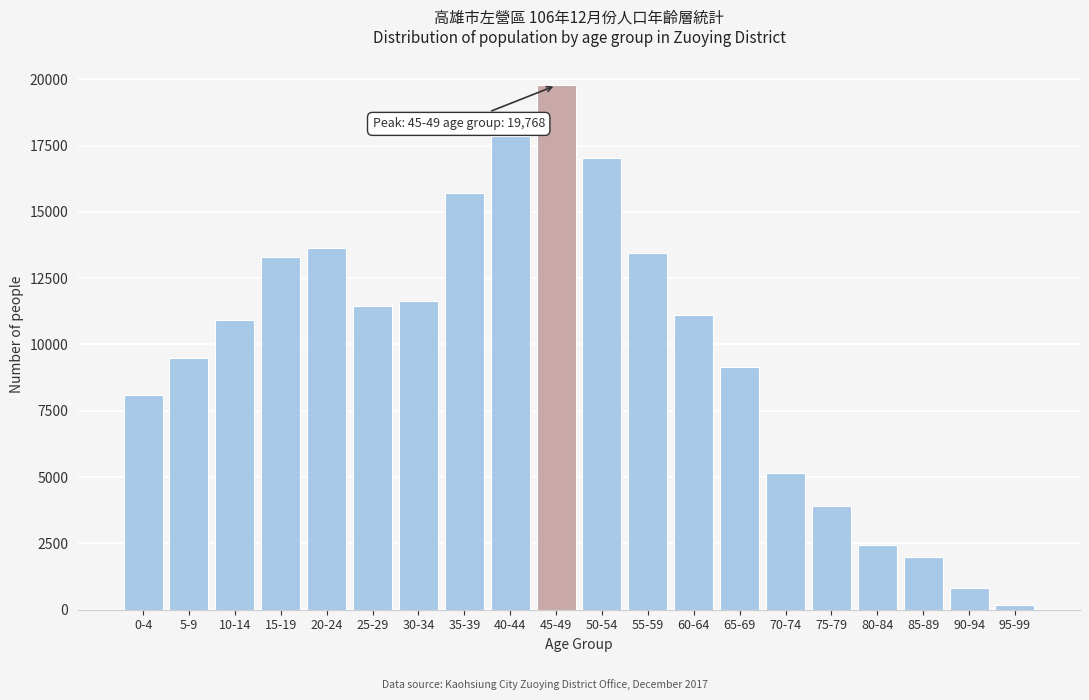

Reading left to right, list all the values displayed in this chart.

8077	9493	10918	13316	13630	11458	11629	15709	17846	19768	17029	13460	11111	9166	5147	3909	2423	1975	827	166